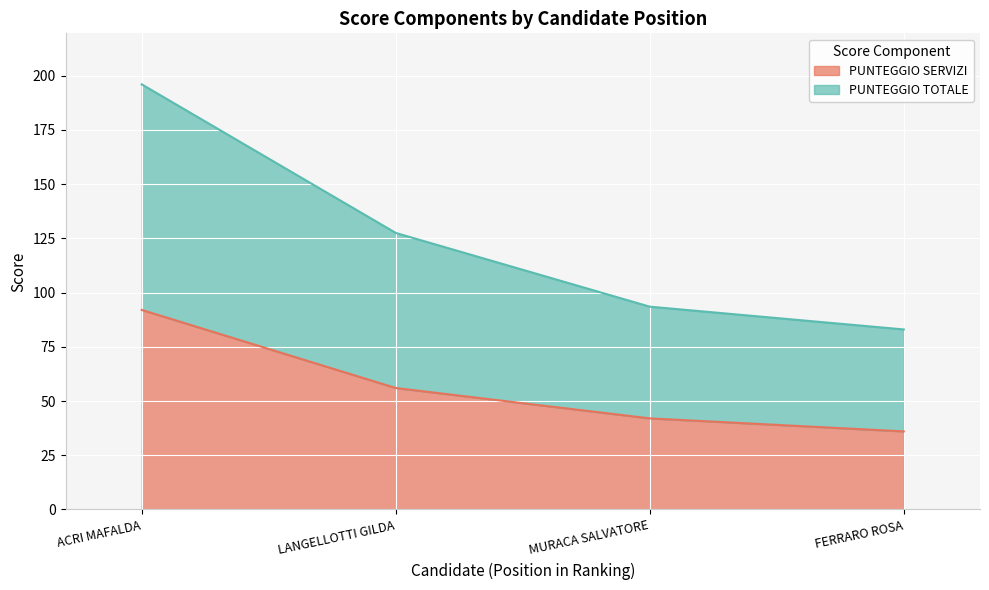

Between ACRI MAFALDA and MURACA SALVATORE, which series saw the biggest shift?

PUNTEGGIO TOTALE